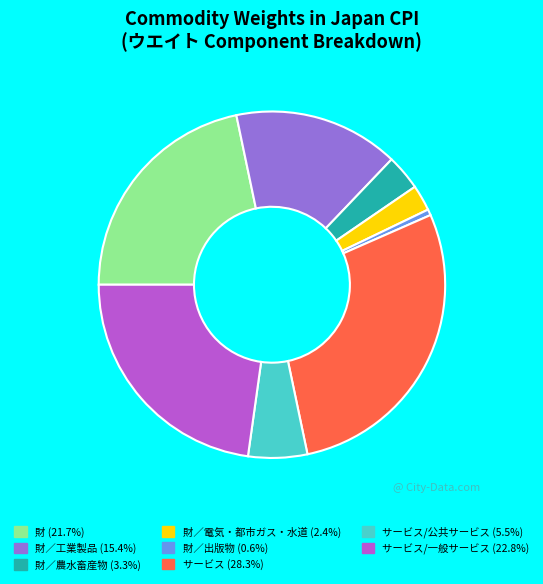

How many segments does this pie chart have?

8